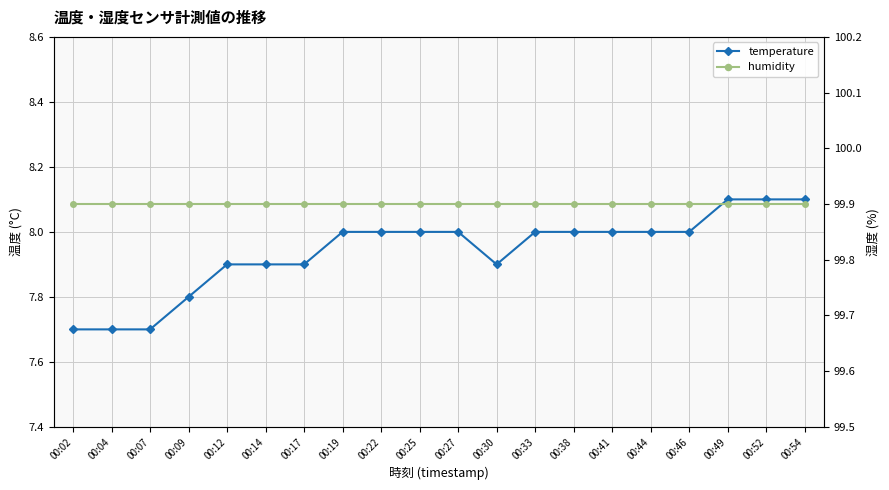

At which label does temperature first exceed 8?

00:49